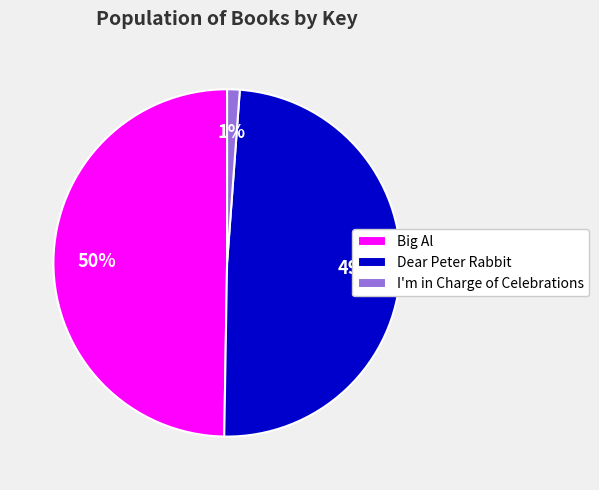

Is I'm in Charge of Celebrations the majority of the pie?

No